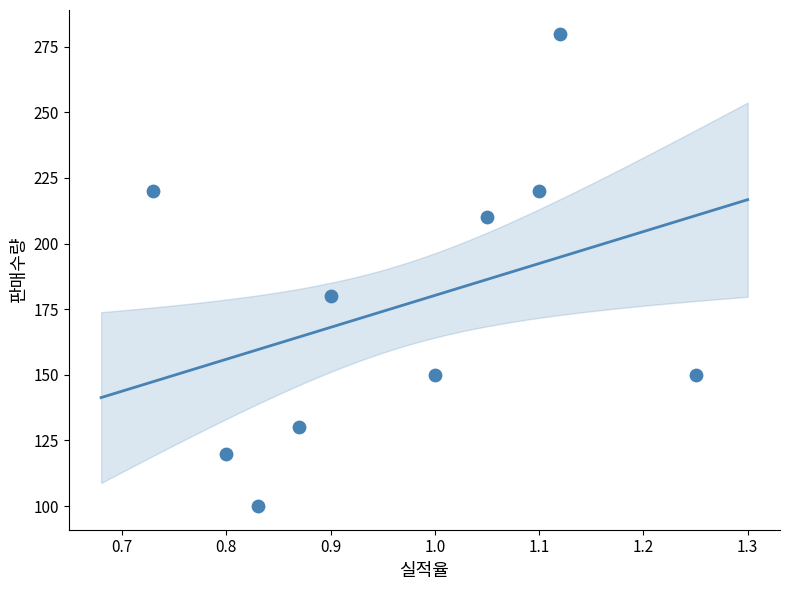

What is the average Y value?

176